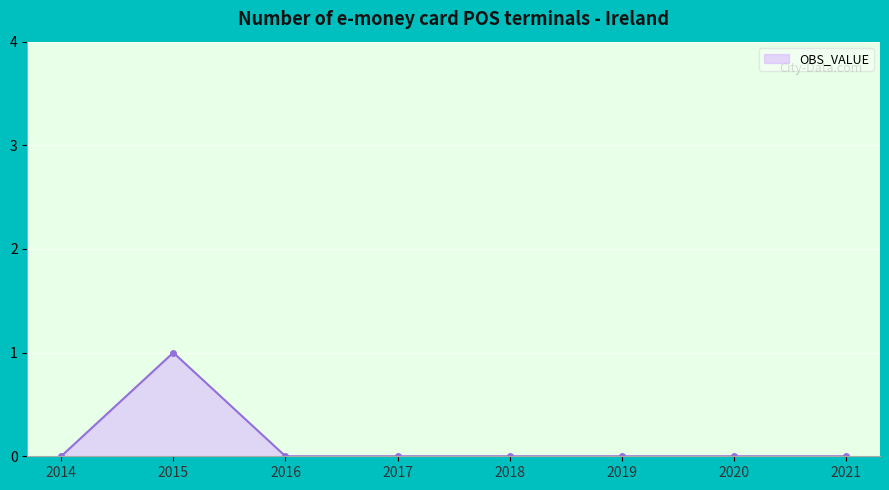

How many distinct data groups are displayed?

1